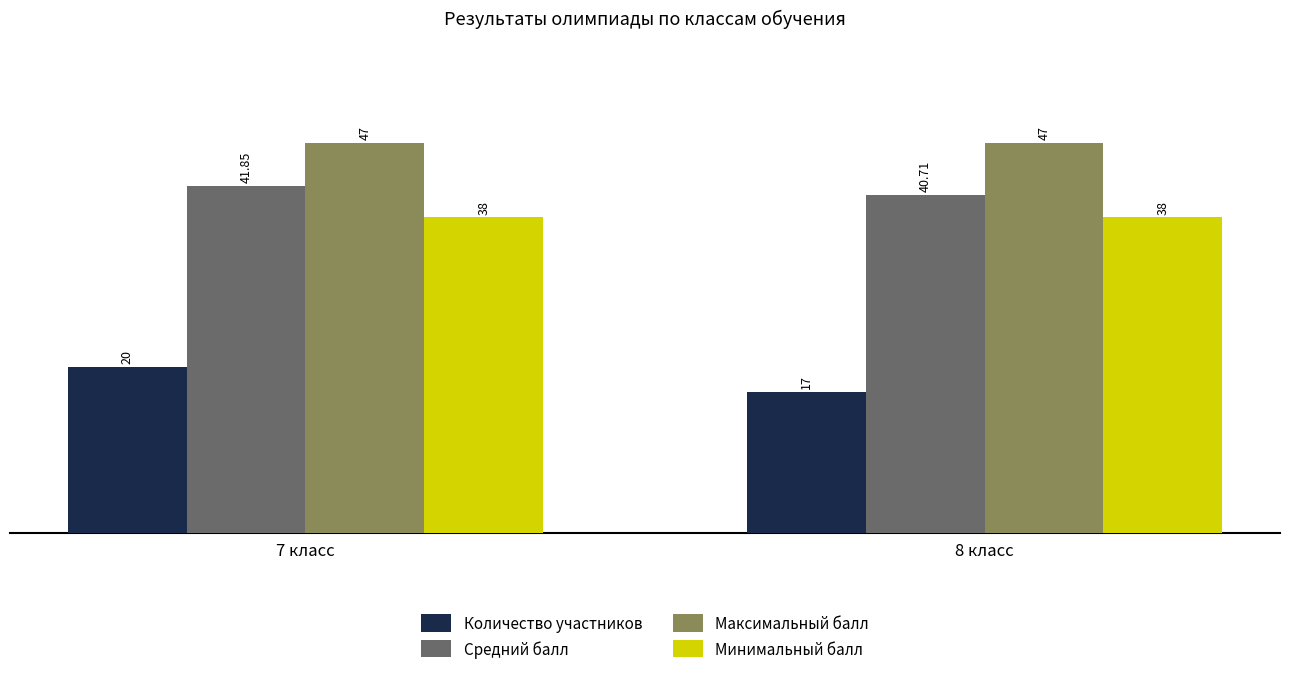

What position from the left is 7 класс?

1